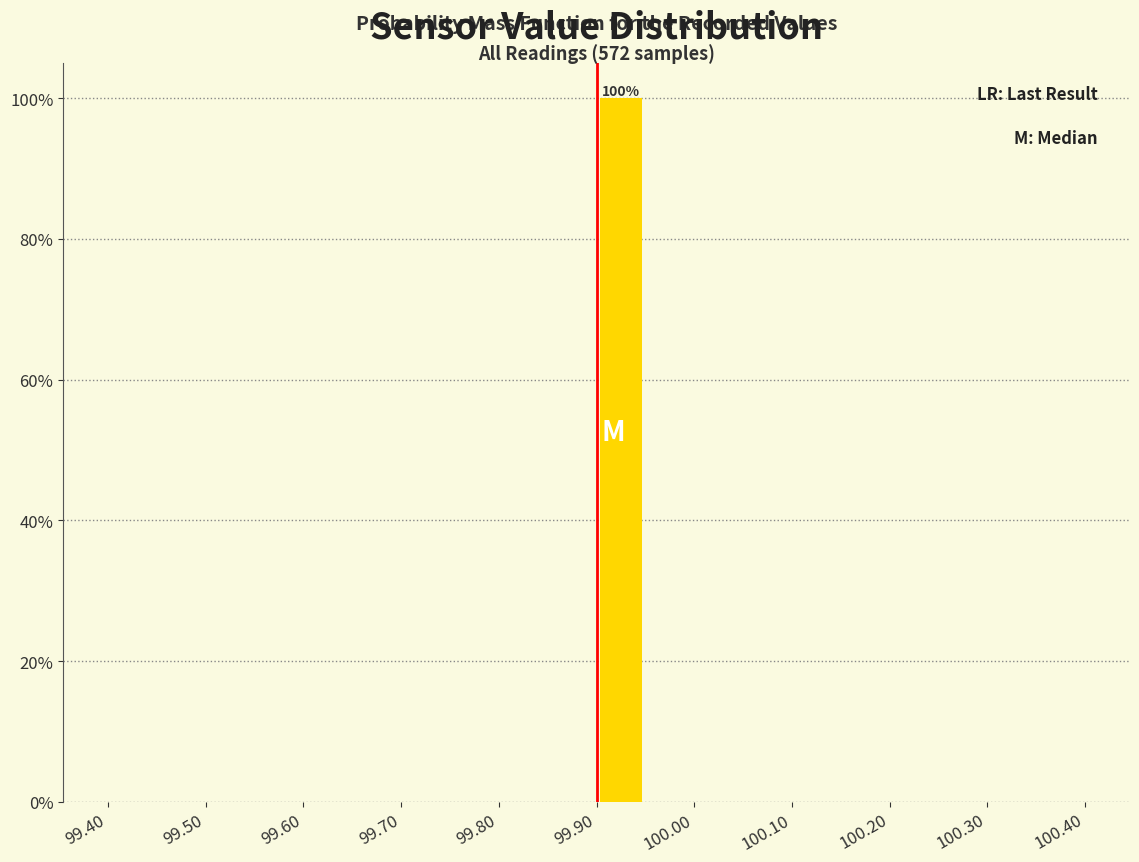

Which range on the x-axis has the tallest bar?

99.90 to 99.95